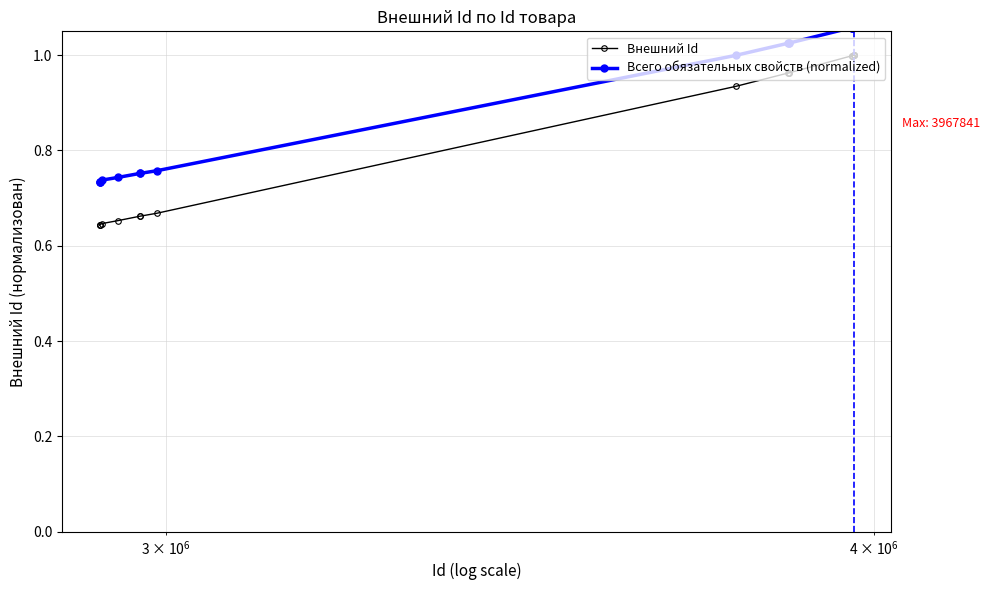

What is the sum of all Всего обязательных свойств (normalized) values?

18.5